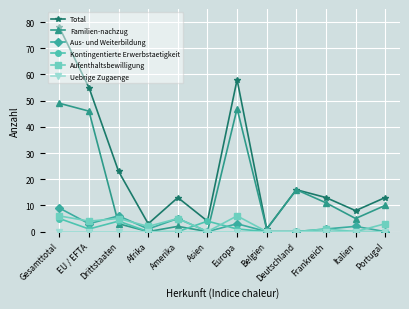

What position from the right is Deutschland?

4